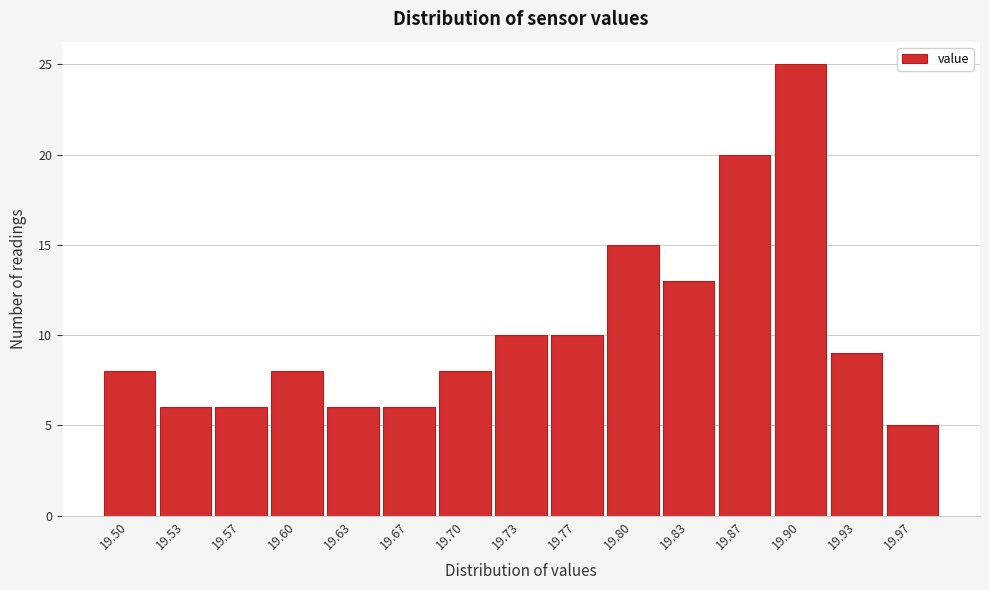

Reading left to right, what are all the values shown in this chart?

19.50=8	19.53=6	19.57=6	19.60=8	19.63=6	19.67=6	19.70=8	19.73=10	19.77=10	19.80=15	19.83=13	19.87=20	19.90=25	19.93=9	19.97=5